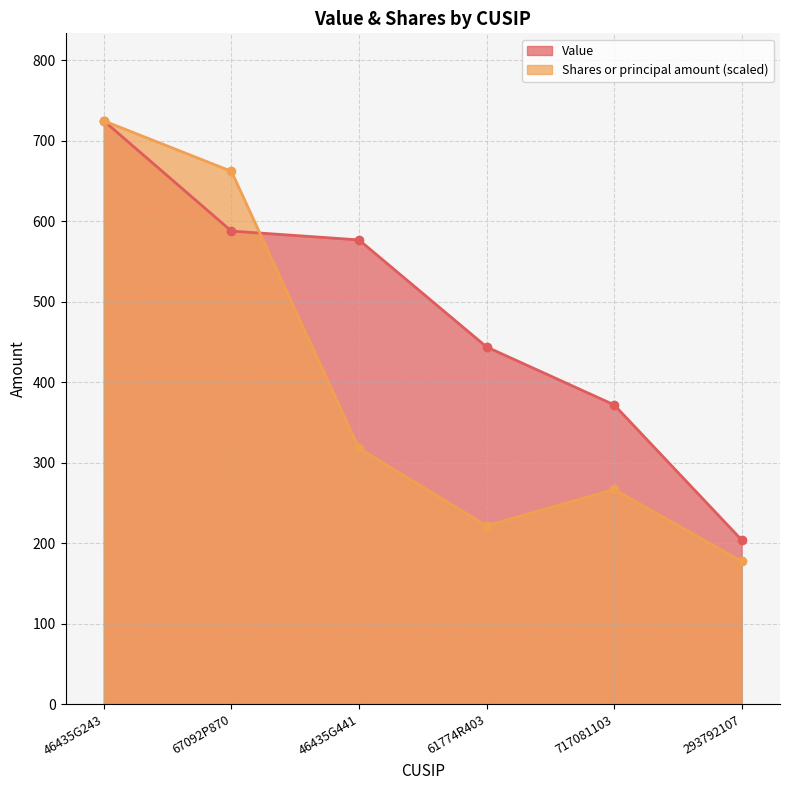

Between 46435G243 and 717081103, which is larger?

46435G243